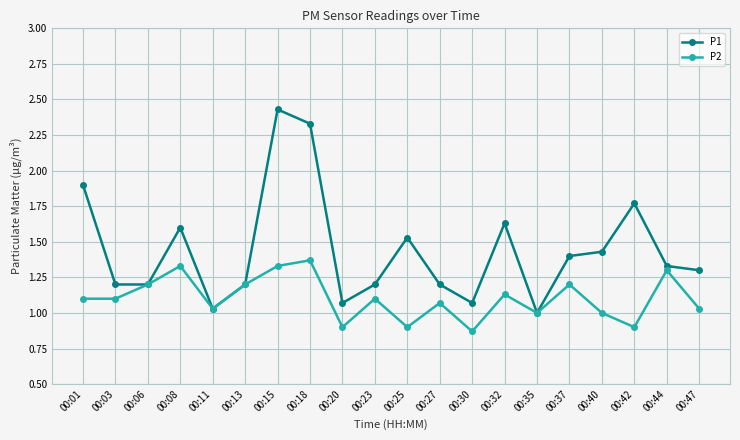

List the series in order of their overall mean, lowest first.

P2, P1